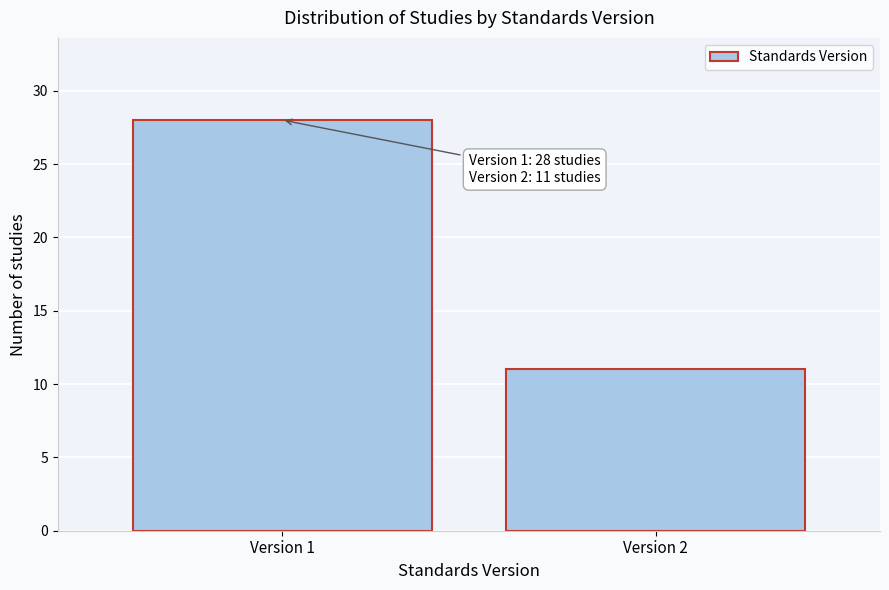

Reading left to right, extract all data points from this chart.

28	11